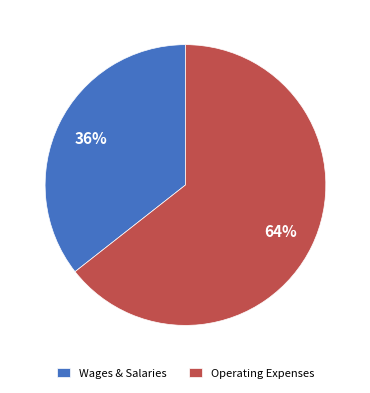

Rank the categories by value from lowest to highest.

Wages & Salaries, Operating Expenses